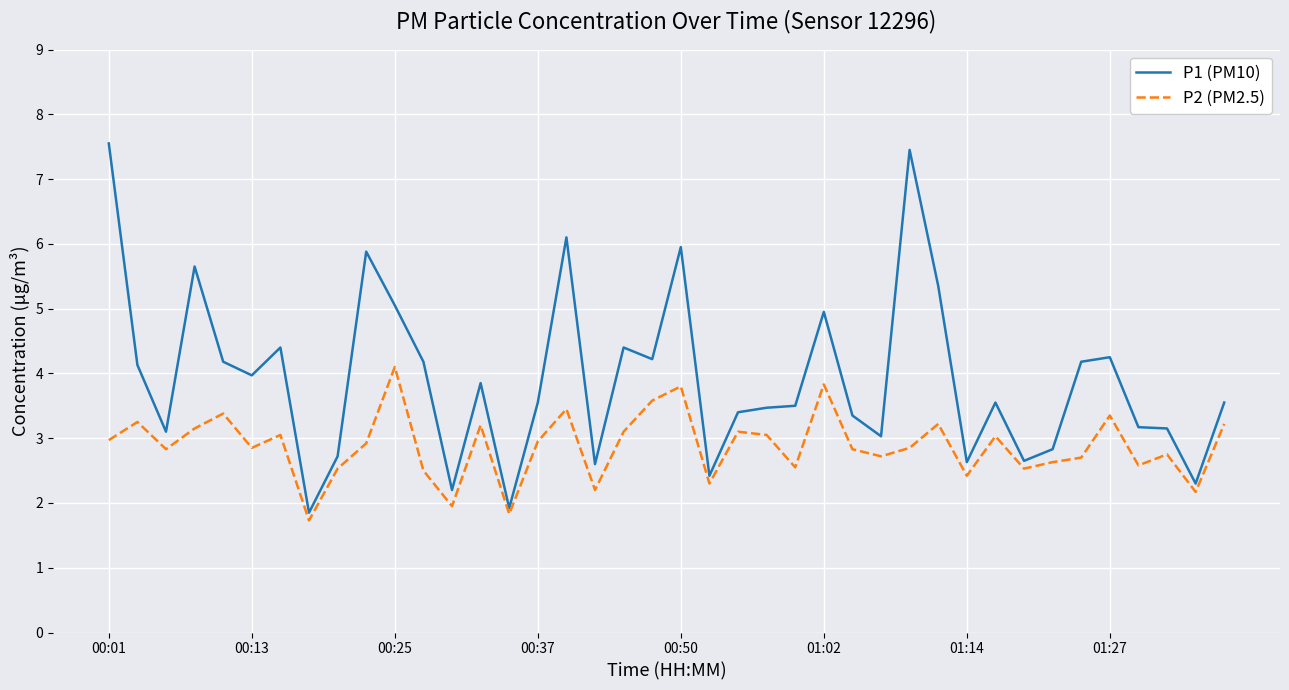

What is the minimum value shown in the chart?

1.7